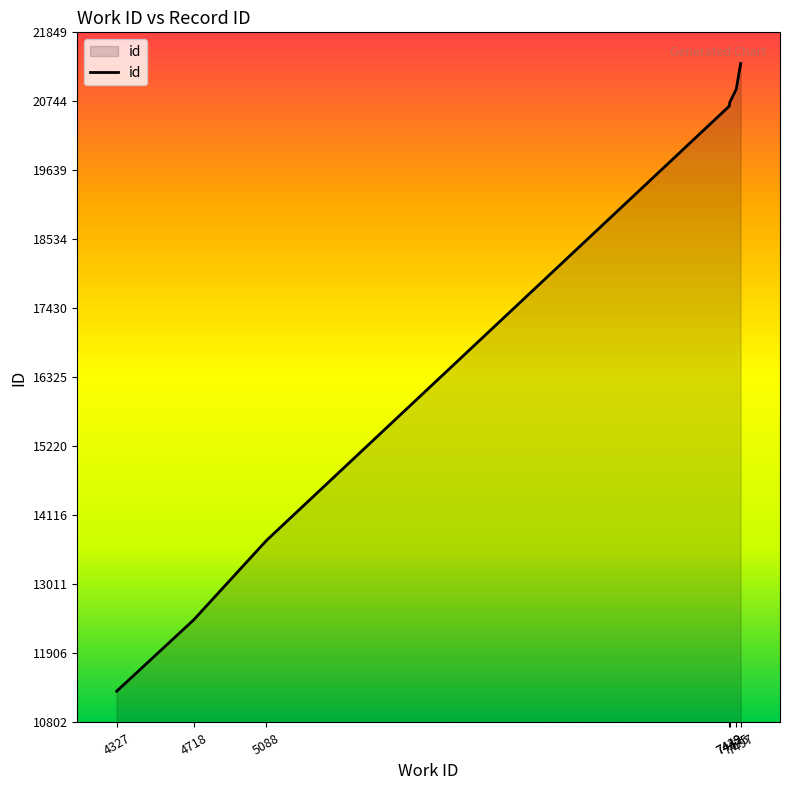

What is the sum of all values?

121146